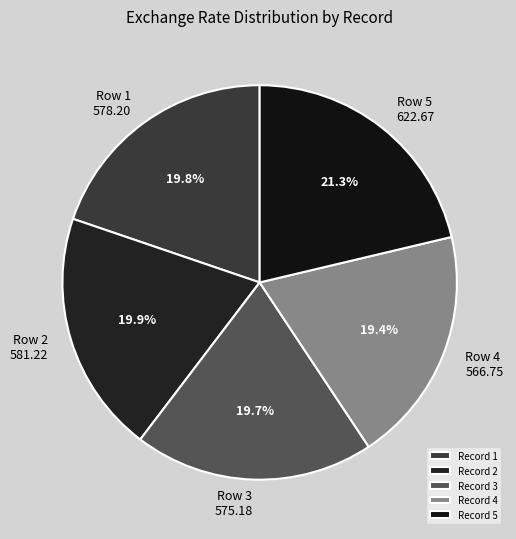

Is there any slice that represents more than half of the pie?

No